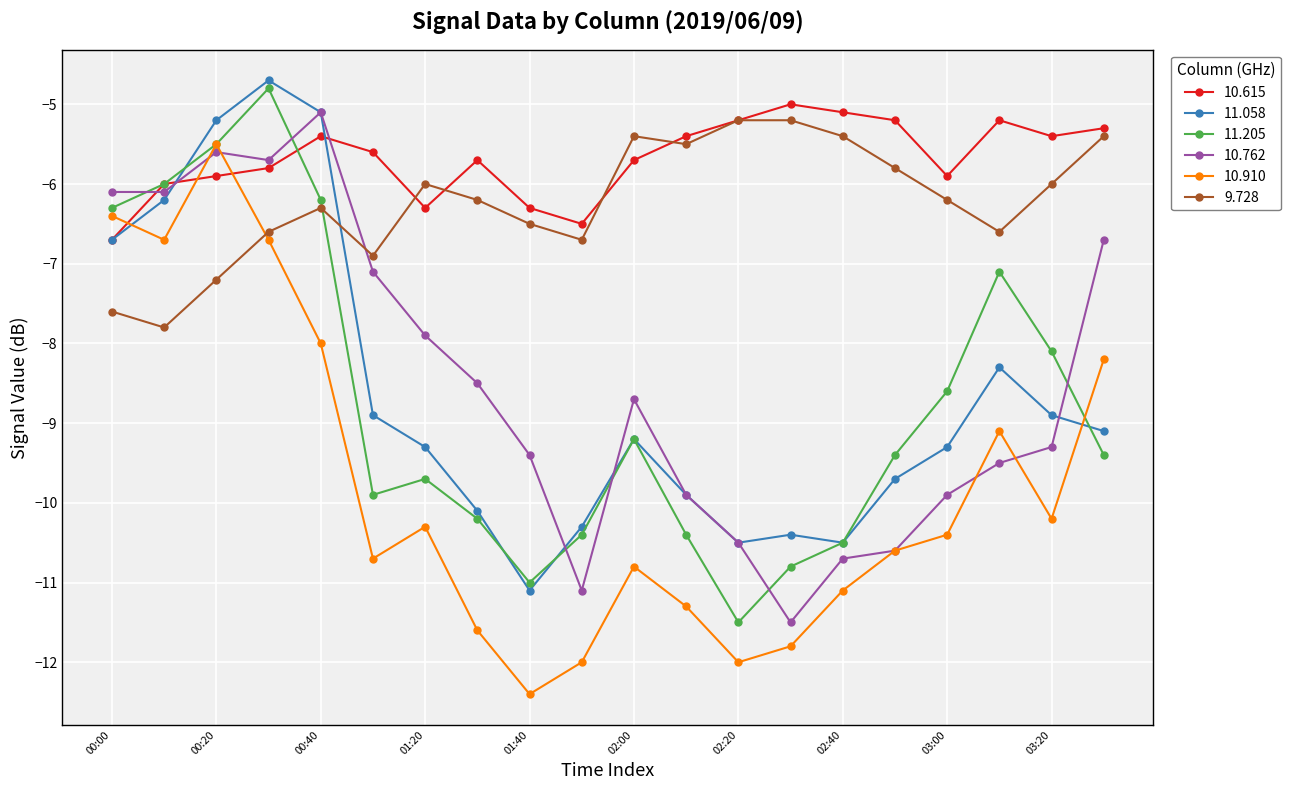

What is the minimum value for 9.728?

-7.8